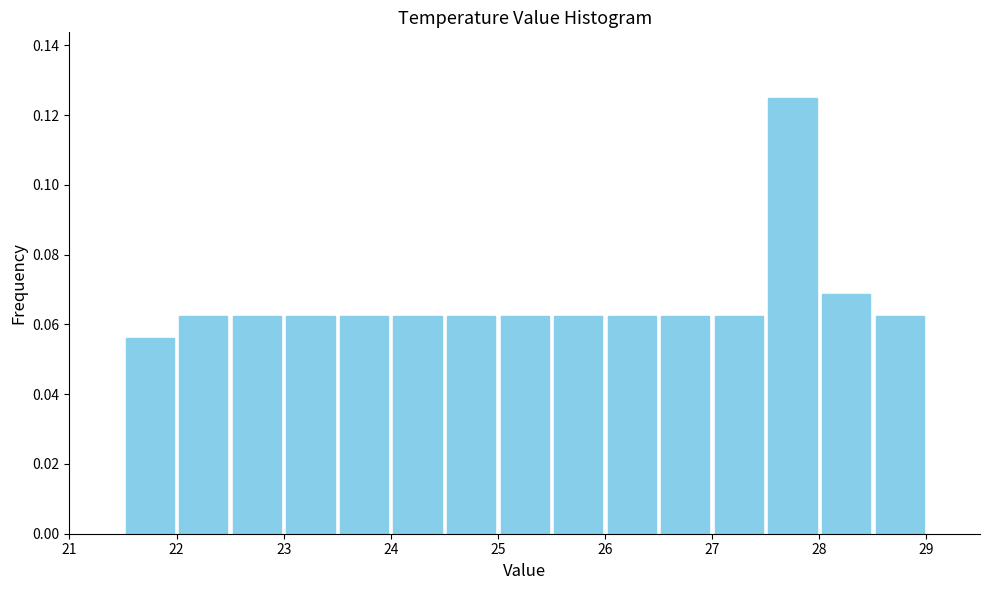

Which range on the x-axis has the tallest bar?

27.5 to 28.0